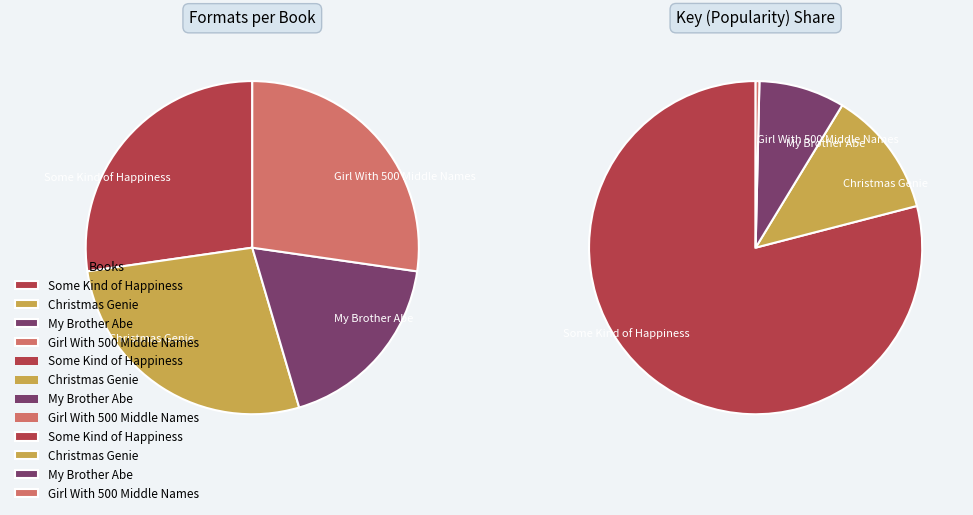

Which has a higher value, Some Kind of Happiness or Christmas Genie?

Some Kind of Happiness